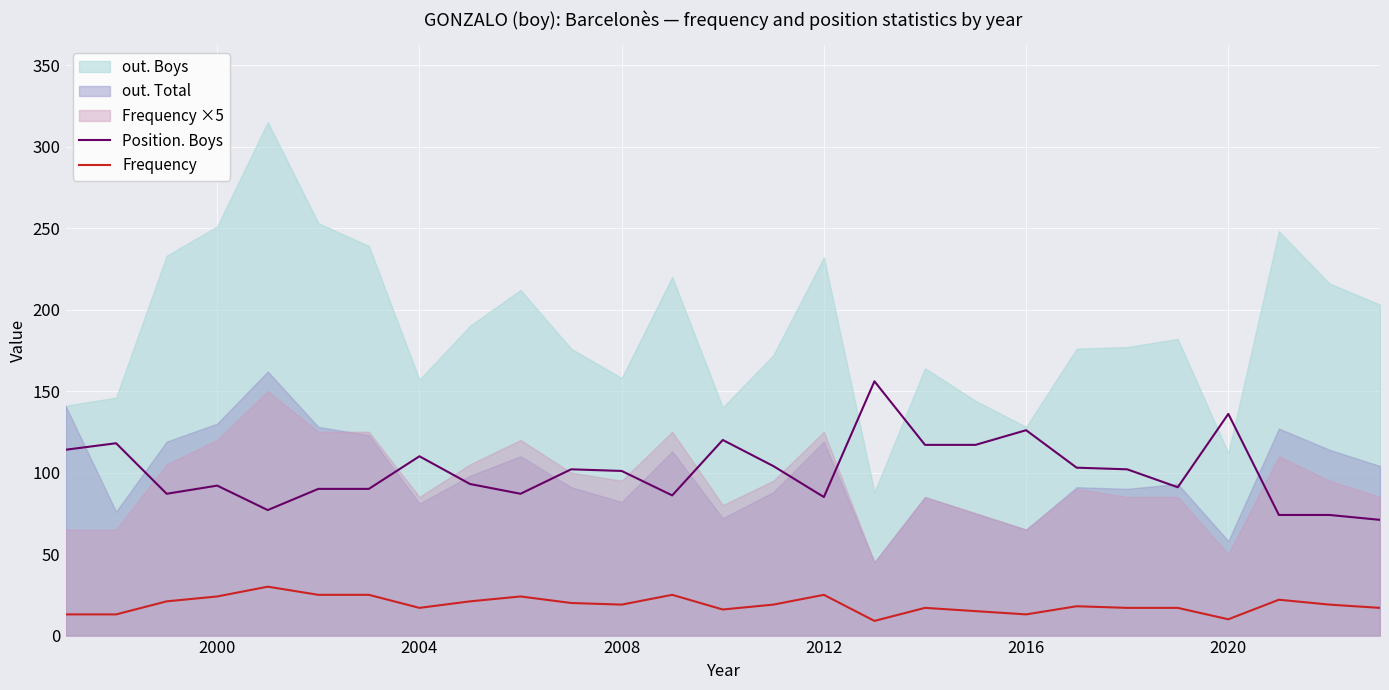

What is the difference between the Position. Boys values at 2004 and 2020?

26